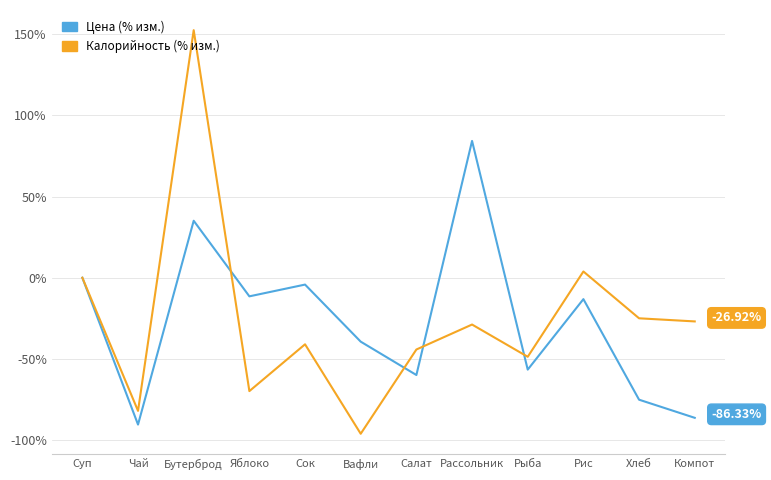

What is the total value across all series at Рыба?

-105.3